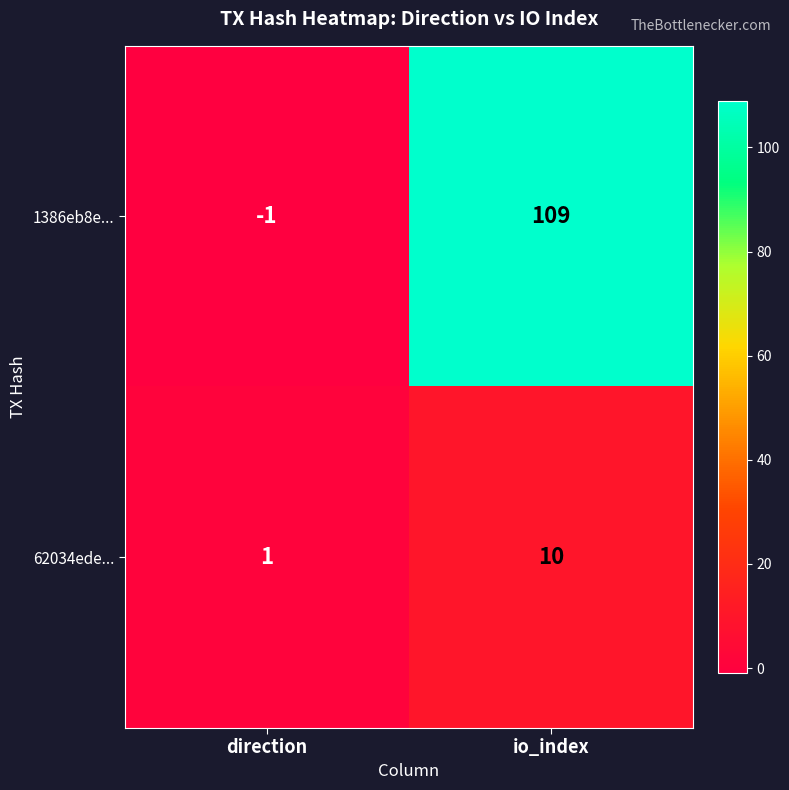

What is the smallest value displayed?

-1